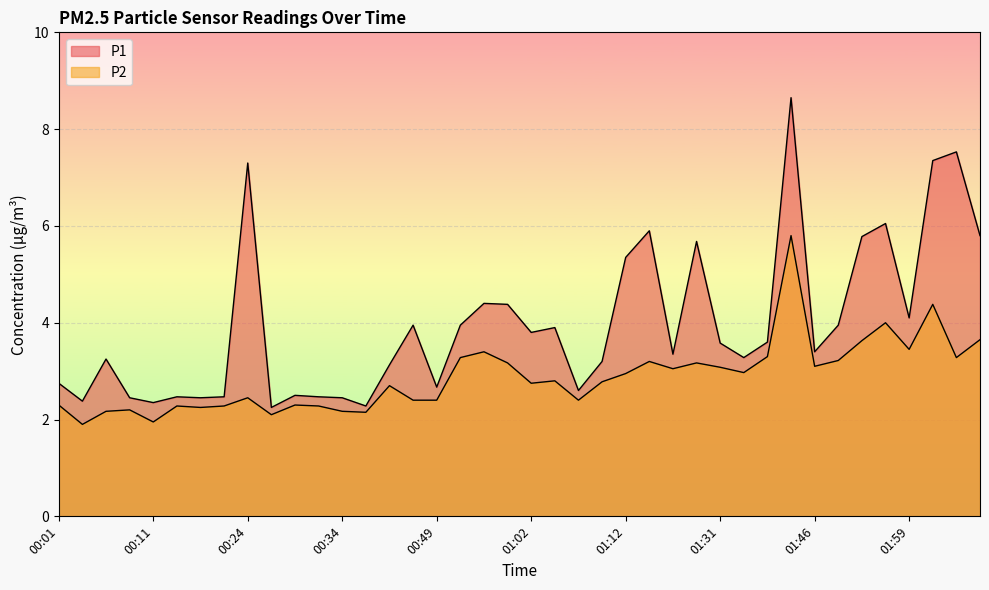

What value does the P1 series have at 00:11?

2.4